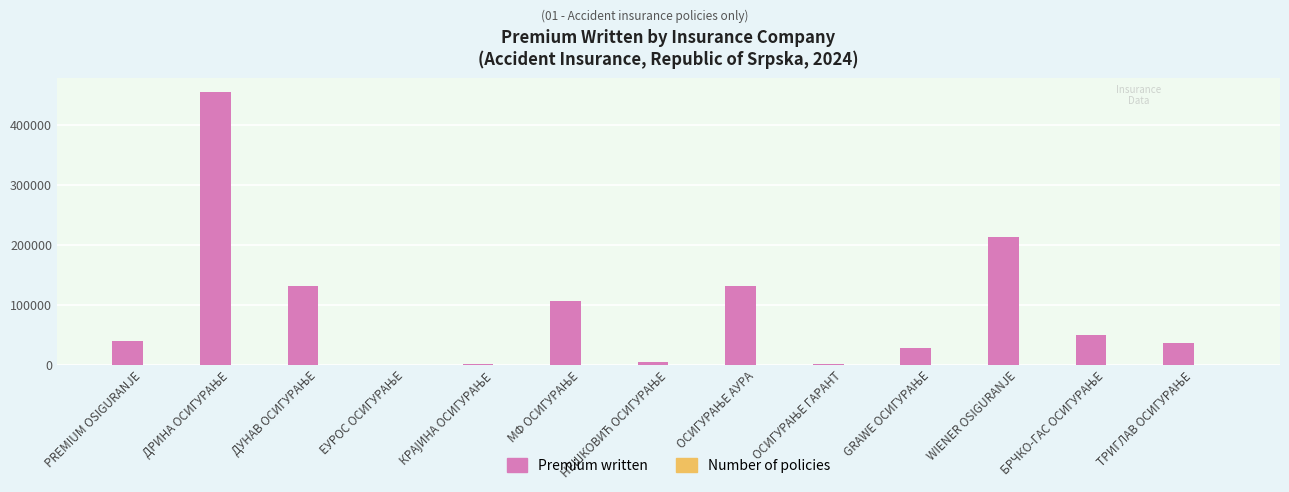

Where is Premium written nearest to the value 227270?

WIENER OSIGURANJE